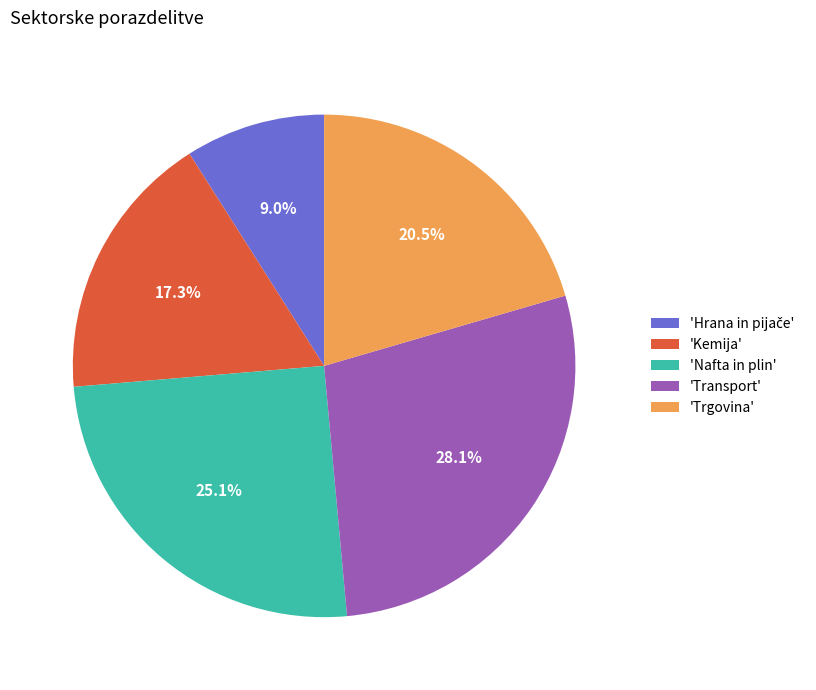

What percentage do 'Transport' and 'Nafta in plin' together represent?

53.2%